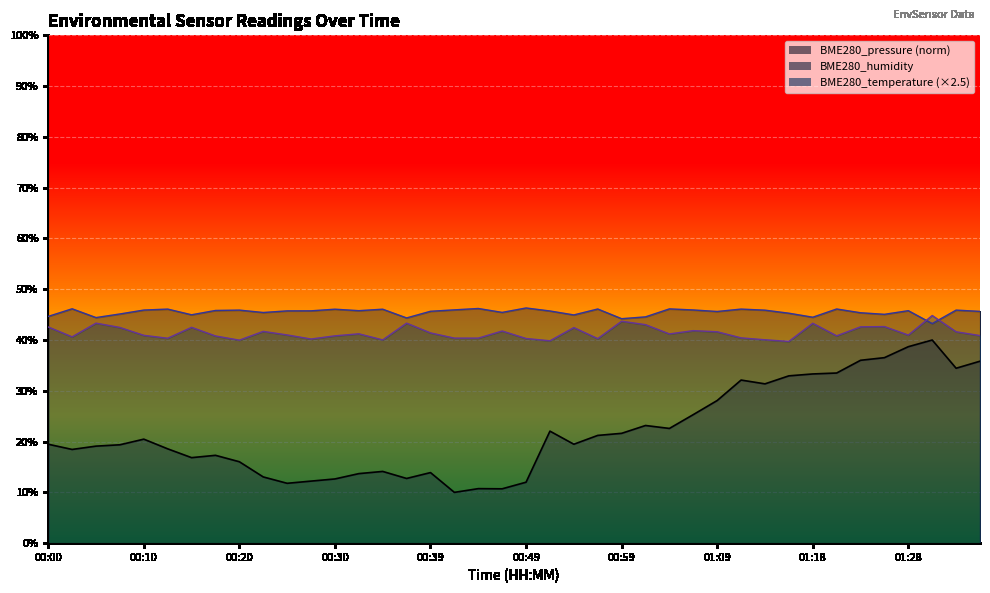

At which label is BME280_humidity closest to 44?

00:59